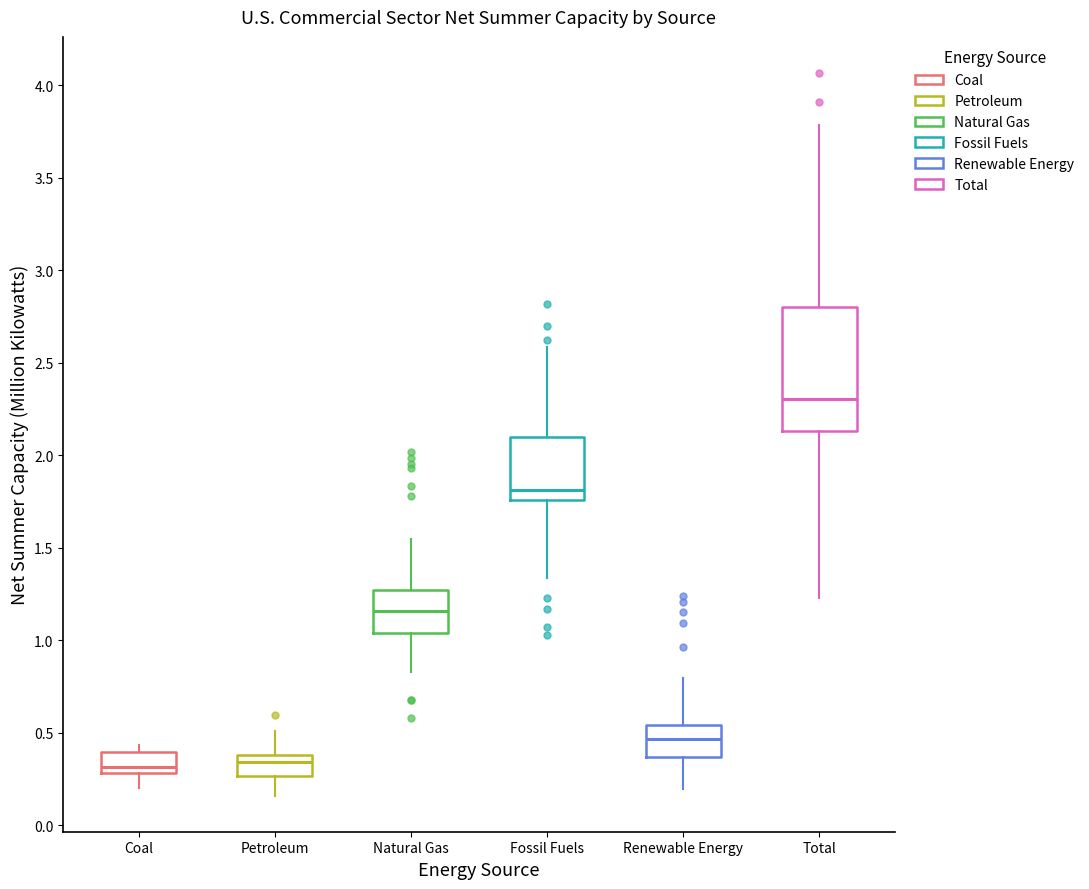

Which box has the highest median line?

Total